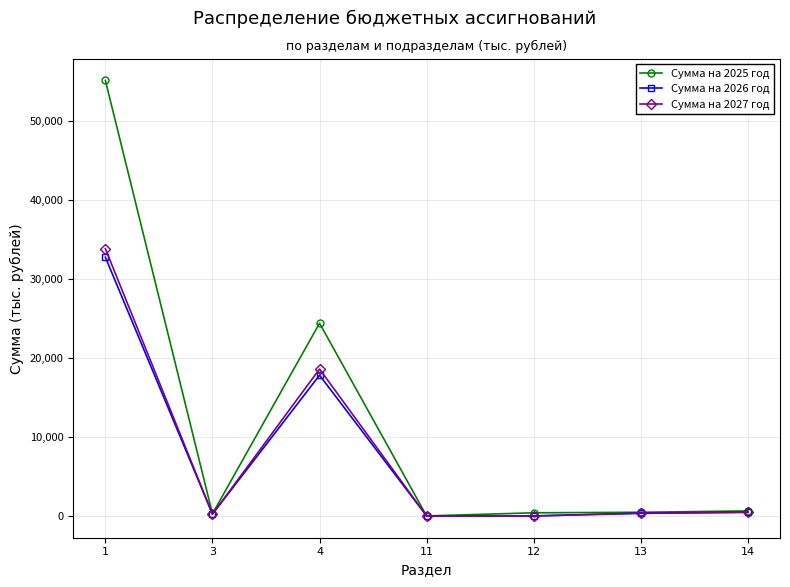

What is the maximum value for Сумма на 2025 год?

55075.3